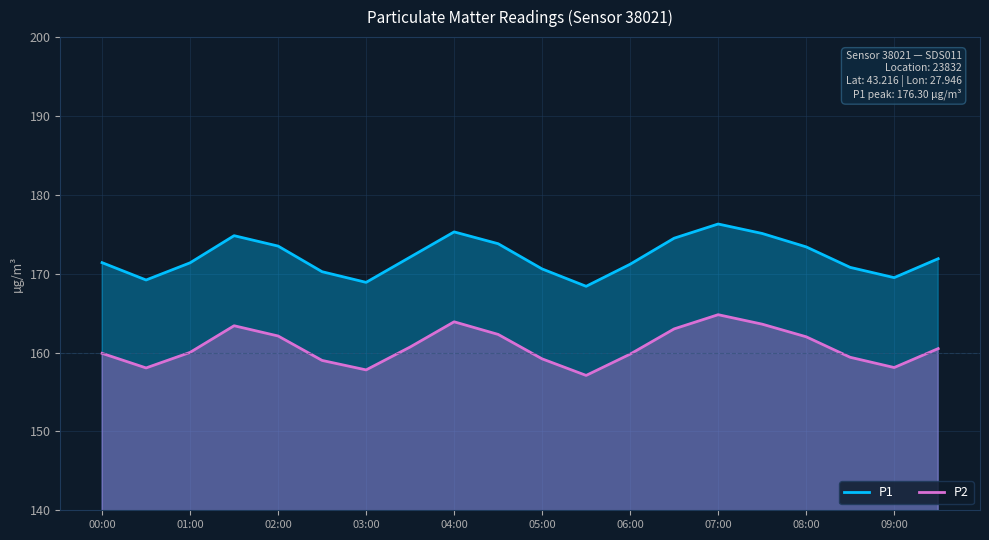

At which category is the sum across all series the highest?

07:00